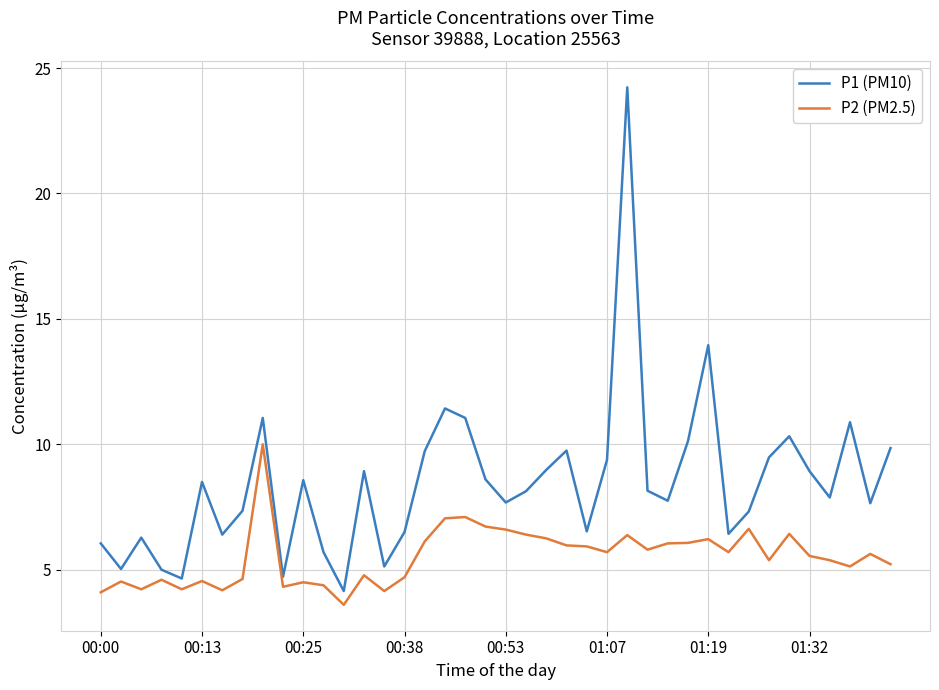

Which series has the largest total across all categories?

P1 (PM10)